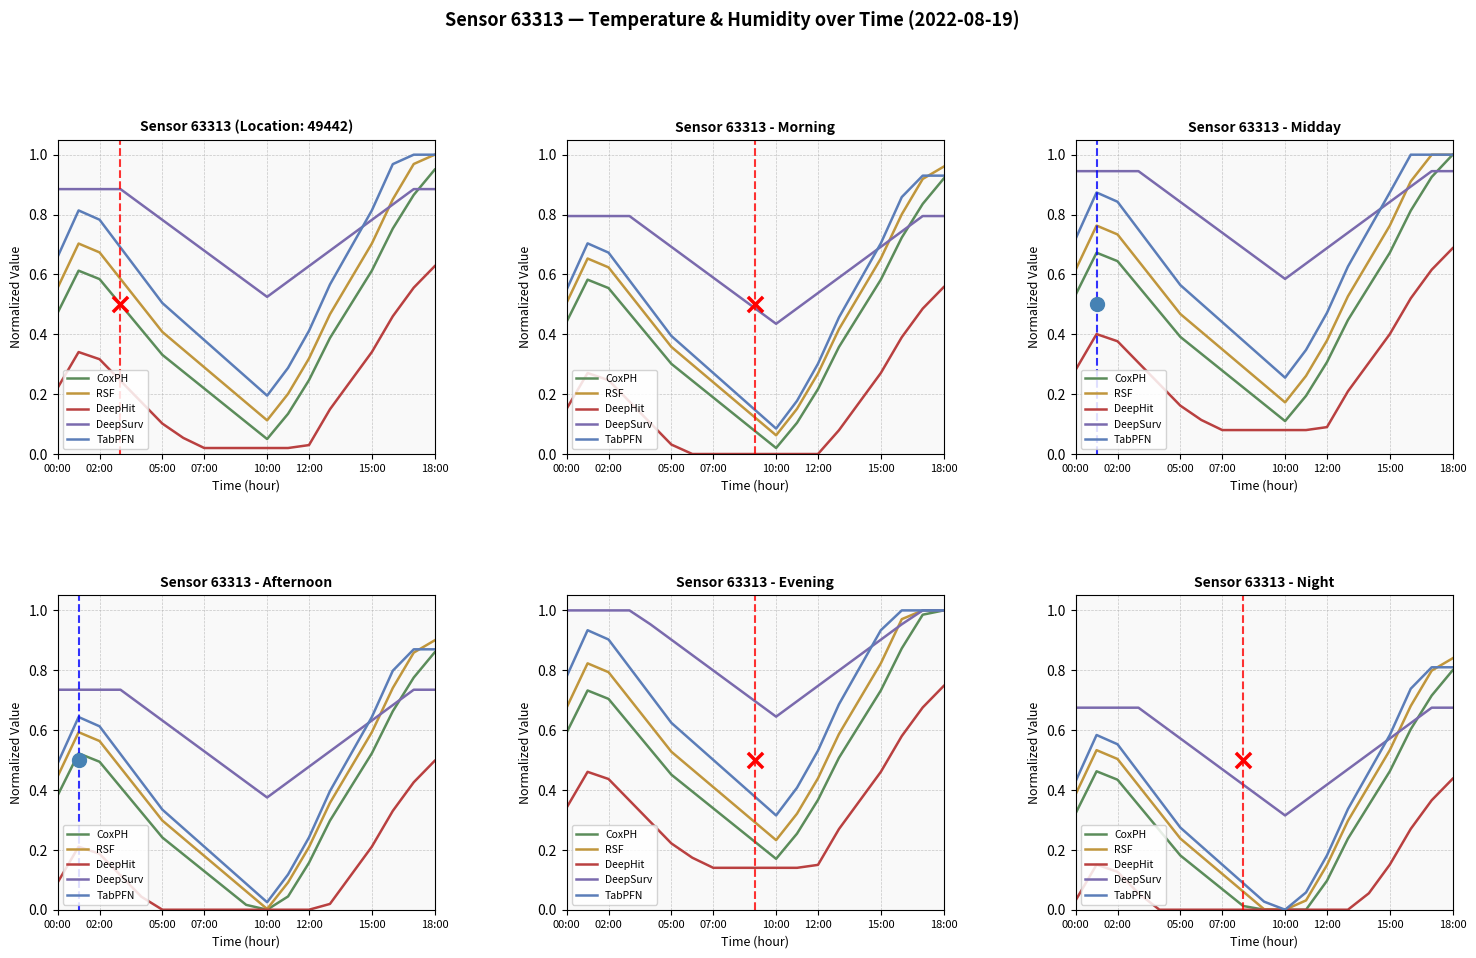

Which series reaches the maximum Y coordinate?

RSF